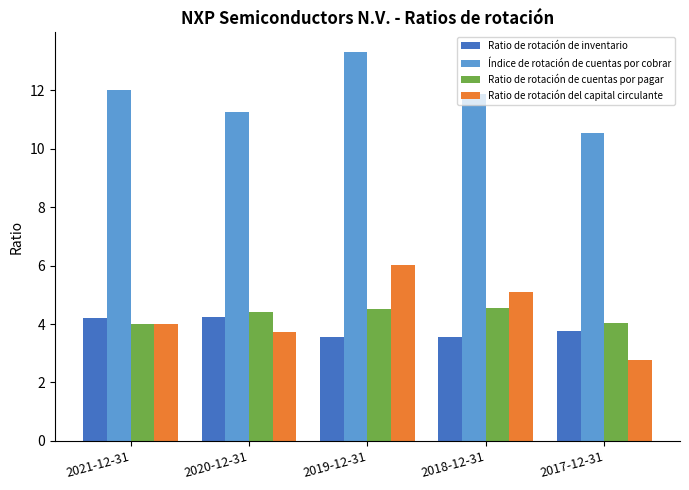

Rank the categories by Ratio de rotación del capital circulante value from lowest to highest.

2017-12-31, 2020-12-31, 2021-12-31, 2018-12-31, 2019-12-31